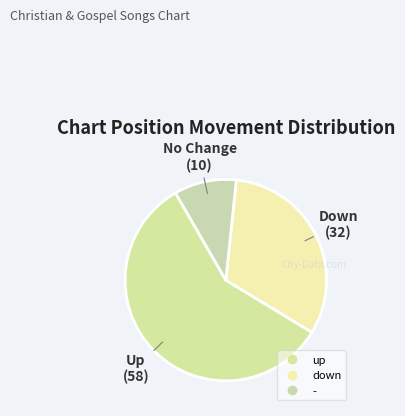

The down slice represents 43% of the pie. True or false?

False